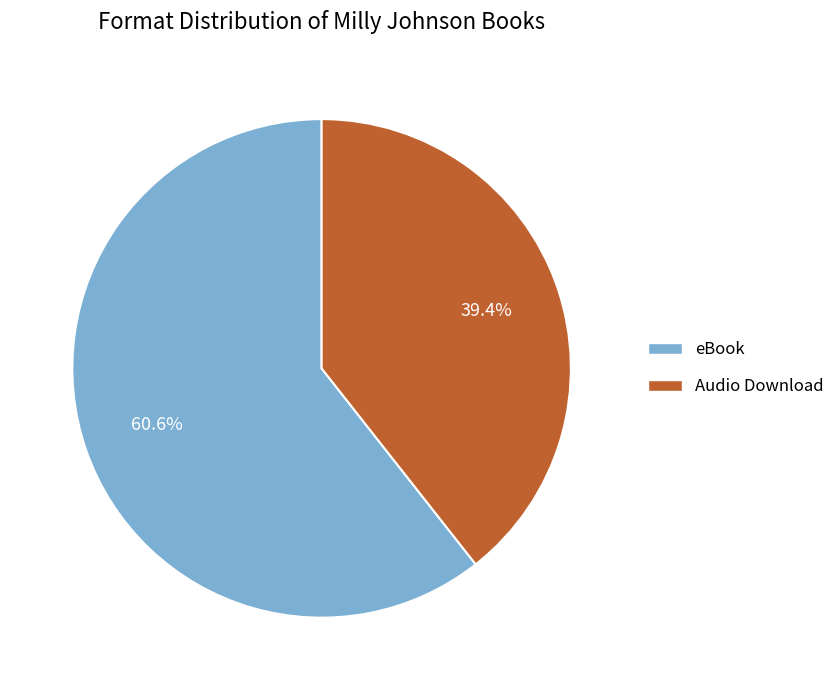

What is the largest slice in the pie chart?

eBook